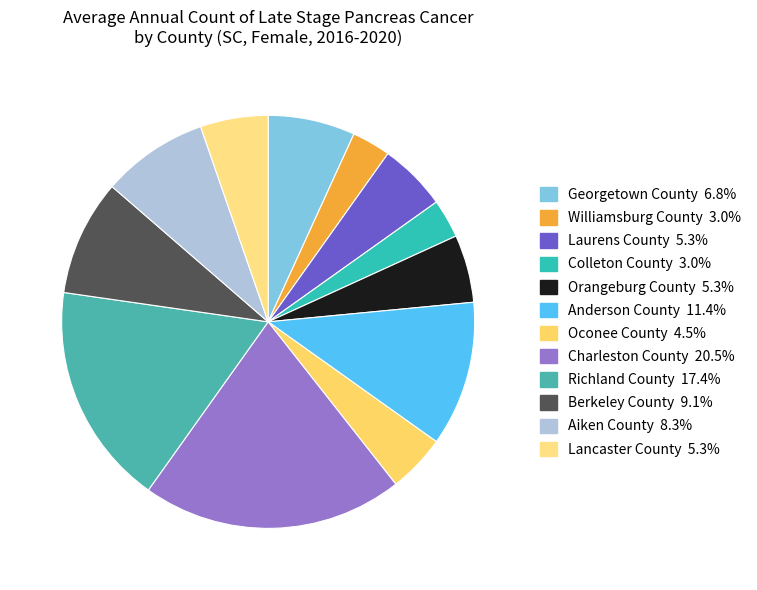

Which has a higher value, Richland County or Berkeley County?

Richland County